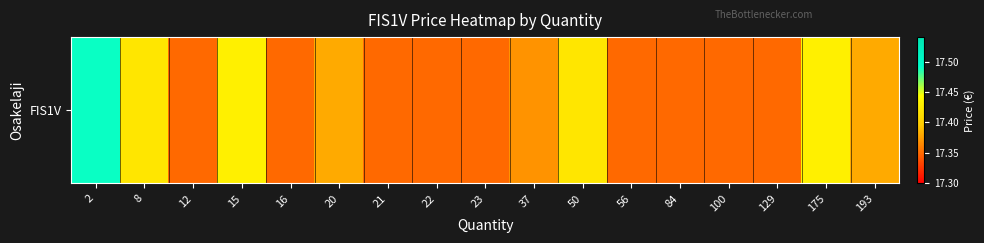

Which has a higher value, 2 or 50?

2